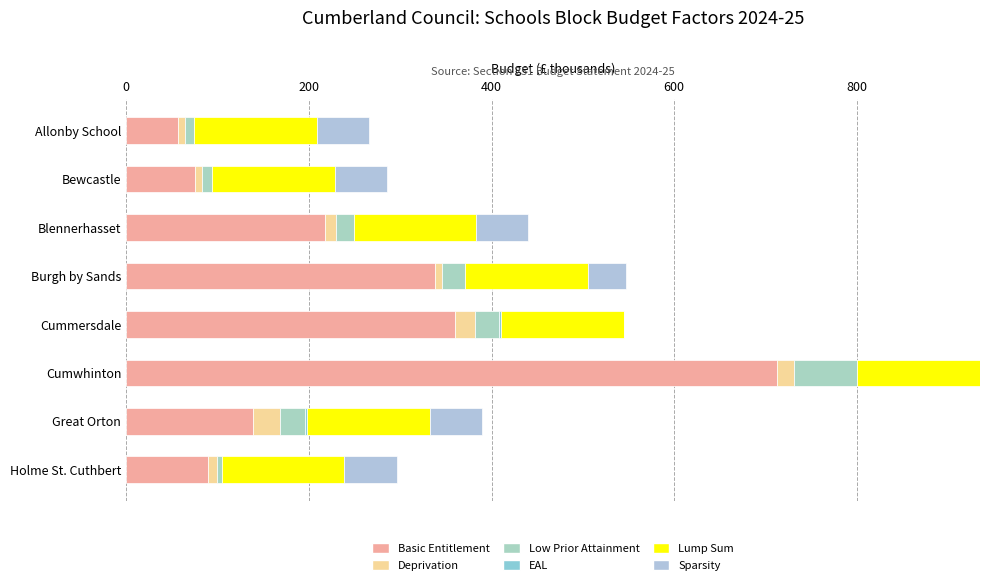

How many values in the Basic Entitlement series exceed 217?

4